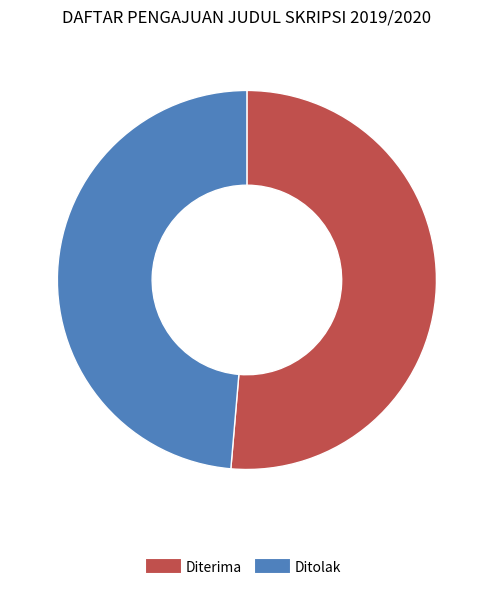

Which category has the smallest portion of the pie?

Ditolak